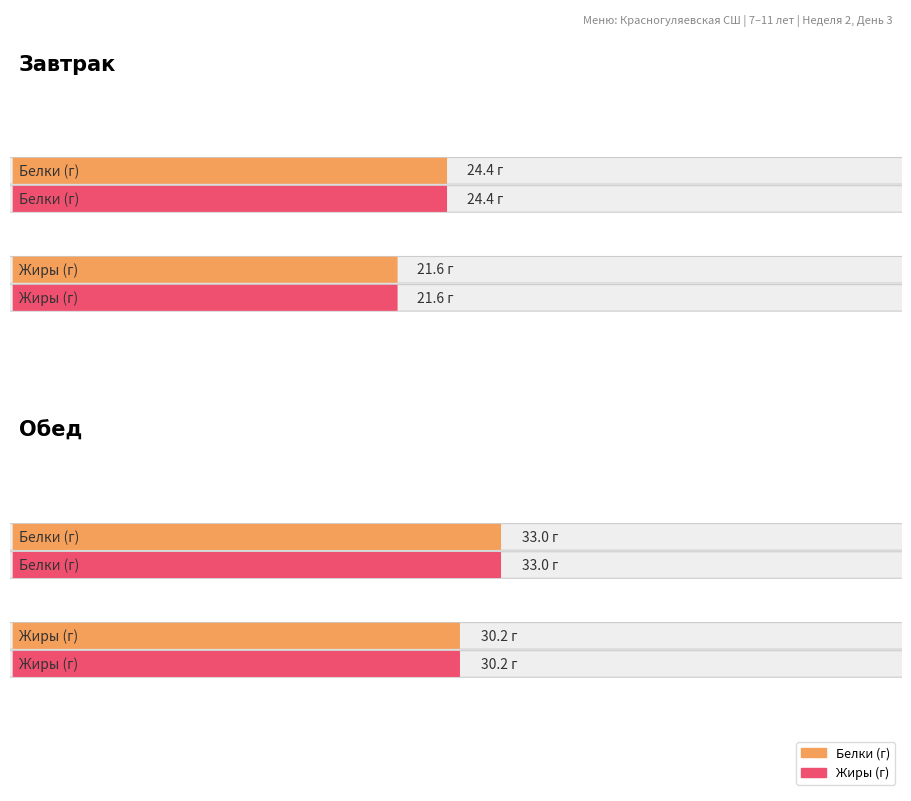

Are the bars grouped side by side (vs. stacked)?

Yes